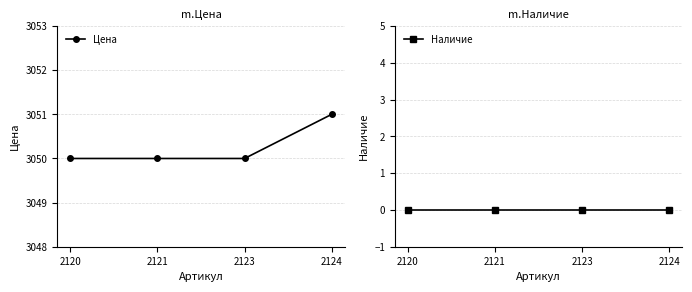

What is the minimum value for Цена?

3050